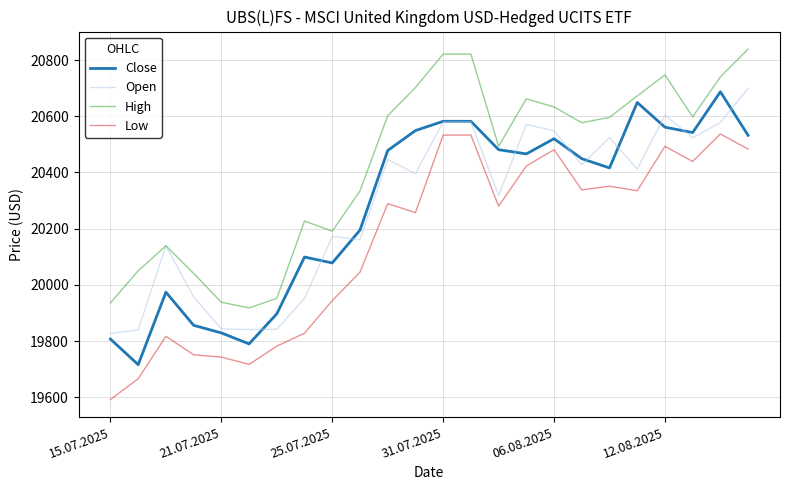

What is the greatest value displayed?

20839